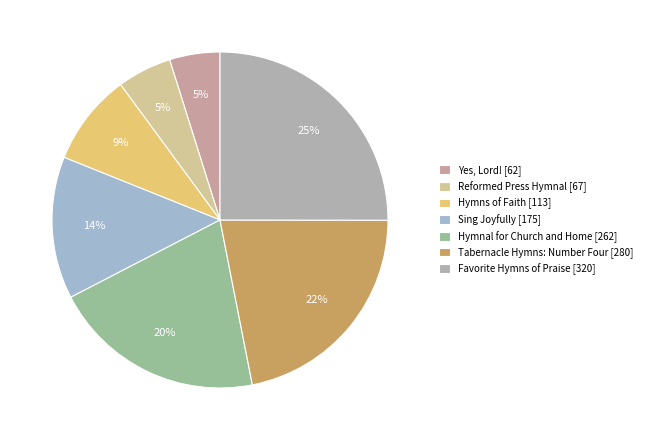

Which has a higher value, Reformed Press Hymnal [67] or Tabernacle Hymns: Number Four [280]?

Tabernacle Hymns: Number Four [280]